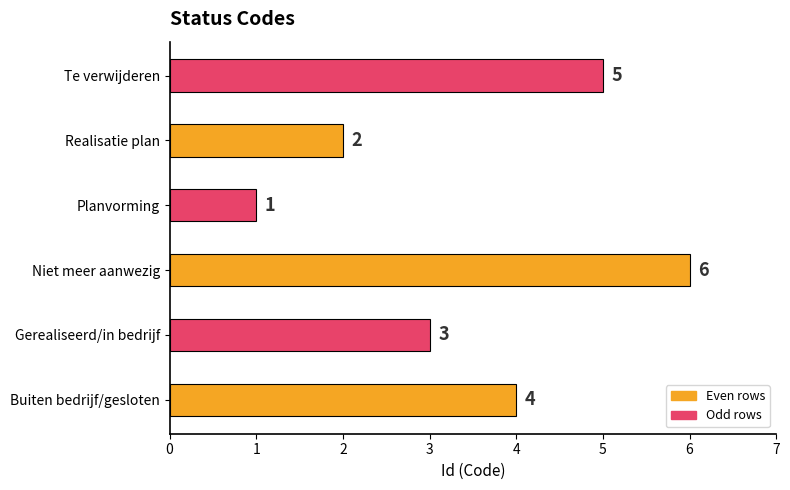

The value at Te verwijderen is 5. True or false?

True